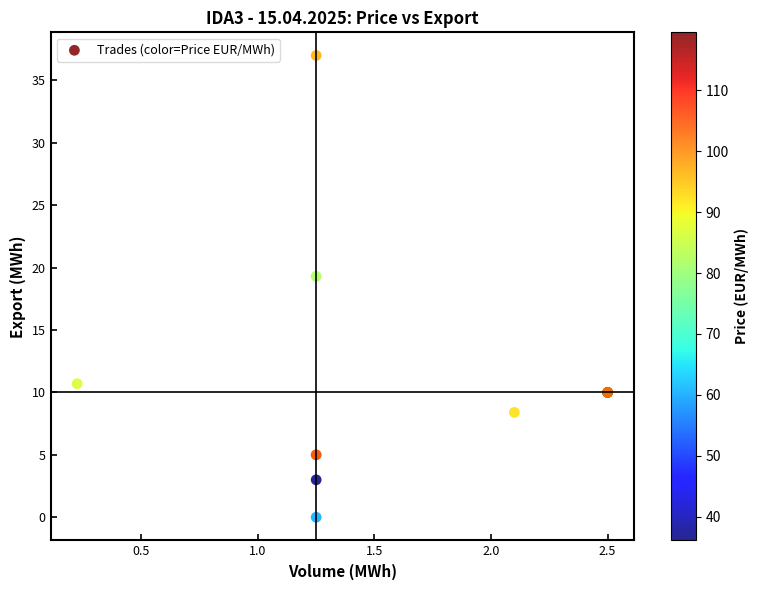

What Y value in the scatter plot is closest to 18?

19.3